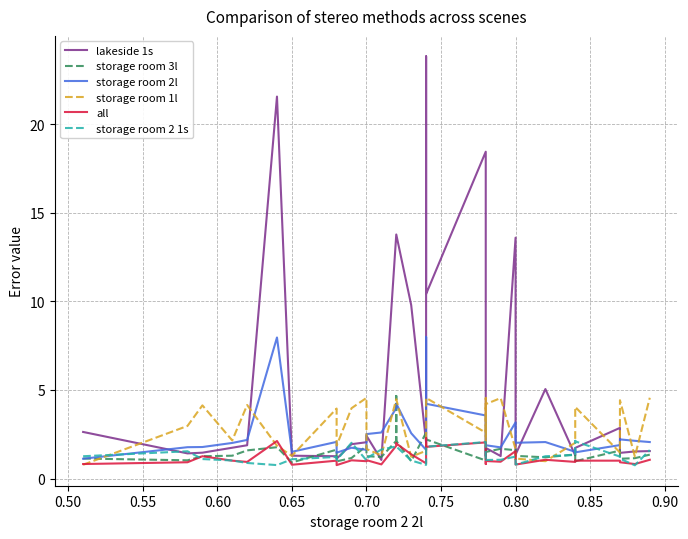

Reading left to right, transcribe all the data shown in this chart.

lakeside 1s: 2.6	1.4	1.5	1.7	1.9	21.6	1.3	1.3	1.1	1.9	2.0	2.0	2.0	2.0	2.4	1.1	13.8	13.8	13.8	9.8	9.8	2.0	23.8	10.4	18.4	1.3	1.5	1.7	1.3	13.6	2.8	1.4	5.0	1.3	1.5	1.7	2.9	1.4	1.5	1.6
storage room 3l: 1.1	1.0	1.3	1.3	1.6	1.8	0.9	1.6	1.0	1.2	1.8	1.8	1.8	1.8	1.3	1.2	2.1	4.7	2.1	1.0	1.0	2.6	2.6	2.2	1.0	1.7	1.7	1.5	1.7	1.6	1.6	1.3	1.2	1.4	0.9	1.0	1.6	1.1	1.1	1.4
storage room 2l: 1.1	1.8	1.8	2.0	2.2	8.0	1.5	2.1	1.5	1.7	1.6	1.6	1.6	1.6	2.5	2.6	4.0	4.0	4.2	2.6	2.6	1.6	8.0	4.2	3.6	1.8	1.8	1.9	1.8	3.2	2.5	2.0	2.1	1.5	1.6	1.5	1.9	2.2	2.1	2.1
storage room 1l: 0.8	3.0	4.1	2.1	4.2	1.9	1.3	4.0	1.9	4.0	4.5	4.5	4.5	4.5	1.7	1.3	4.5	4.5	4.5	1.2	1.2	1.6	1.6	4.5	2.6	4.5	1.8	4.2	4.5	1.7	1.1	1.1	1.0	2.0	4.0	4.0	1.5	4.4	1.2	4.6
all: 0.8	0.9	1.3	1.0	0.9	2.1	0.8	1.0	0.8	1.0	1.0	1.0	1.0	1.0	1.0	0.8	1.9	2.0	2.0	1.4	1.4	0.9	2.3	1.8	2.0	0.9	0.8	1.0	0.9	1.6	1.0	0.8	1.1	0.9	1.0	1.0	1.0	0.9	0.8	1.1
storage room 2 1s: 1.3	1.5	1.1	1.0	0.9	0.8	1.1	1.2	1.0	2.0	1.0	1.0	1.0	1.0	1.1	1.6	1.8	1.8	1.8	1.0	1.0	0.8	0.8	1.8	2.1	1.1	1.1	1.1	1.1	1.2	1.2	0.8	1.3	1.3	2.1	2.1	1.2	1.1	0.8	1.6